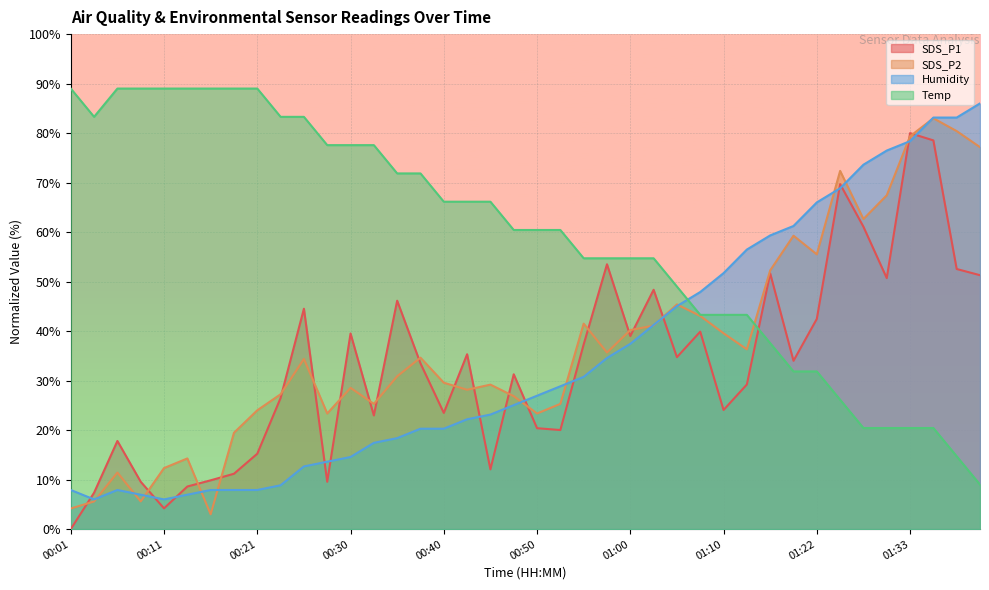

What value does the Temp series have at 00:35?

71.9